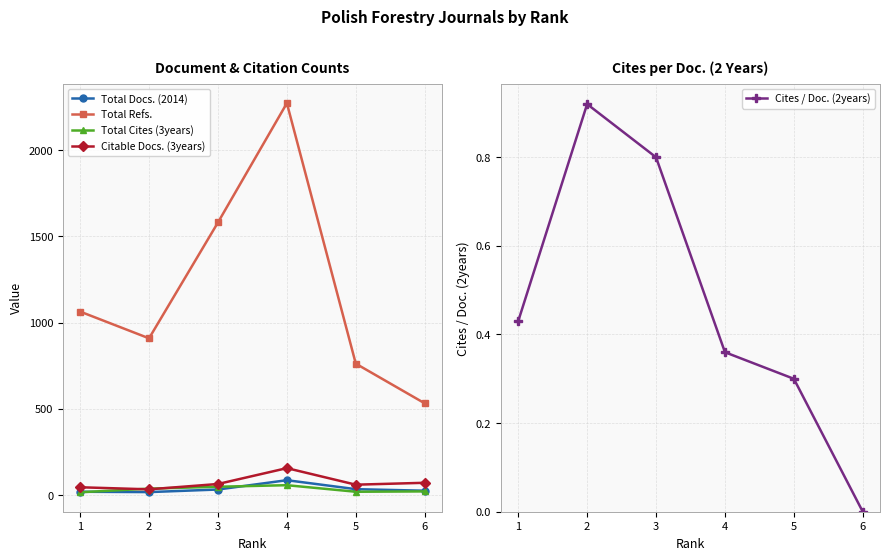

True or false: Citable Docs. (3years) has a value of 20.3 at 2.

False